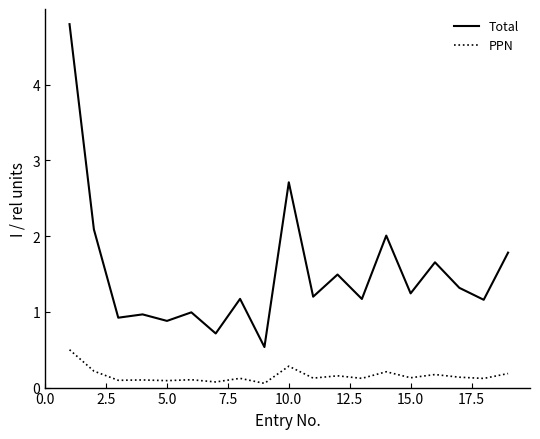

Rank the series by their maximum value, from lowest to highest.

PPN, Total